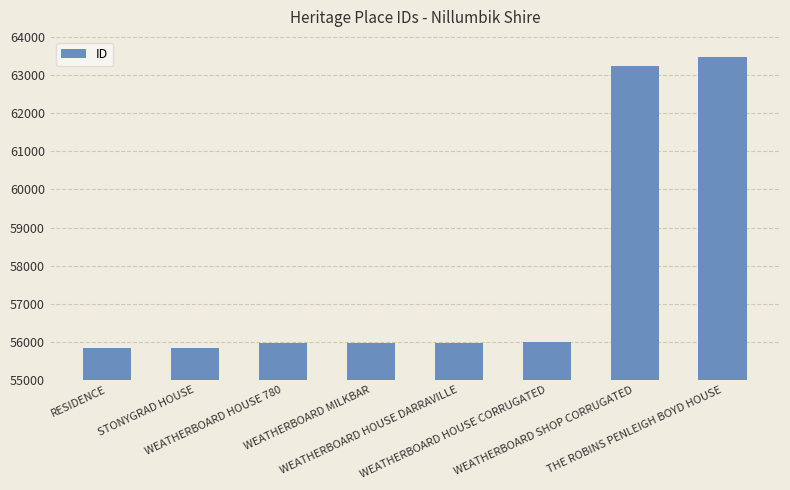

What is the label of the 1st bar from the left?

RESIDENCE